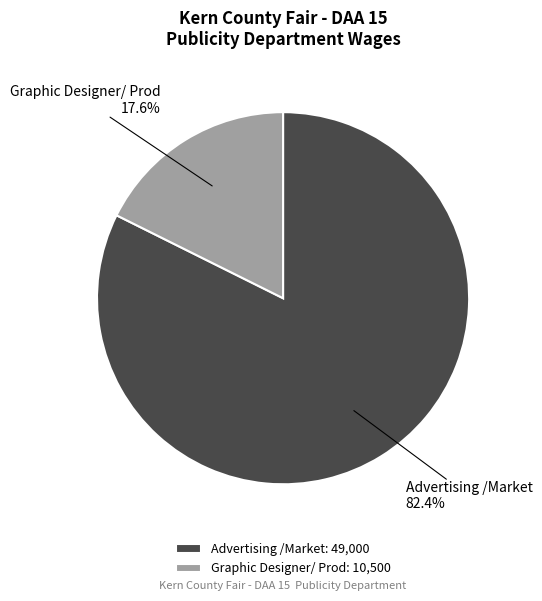

What percentage is the Graphic Designer/ Prod slice, to the nearest percent?

18%